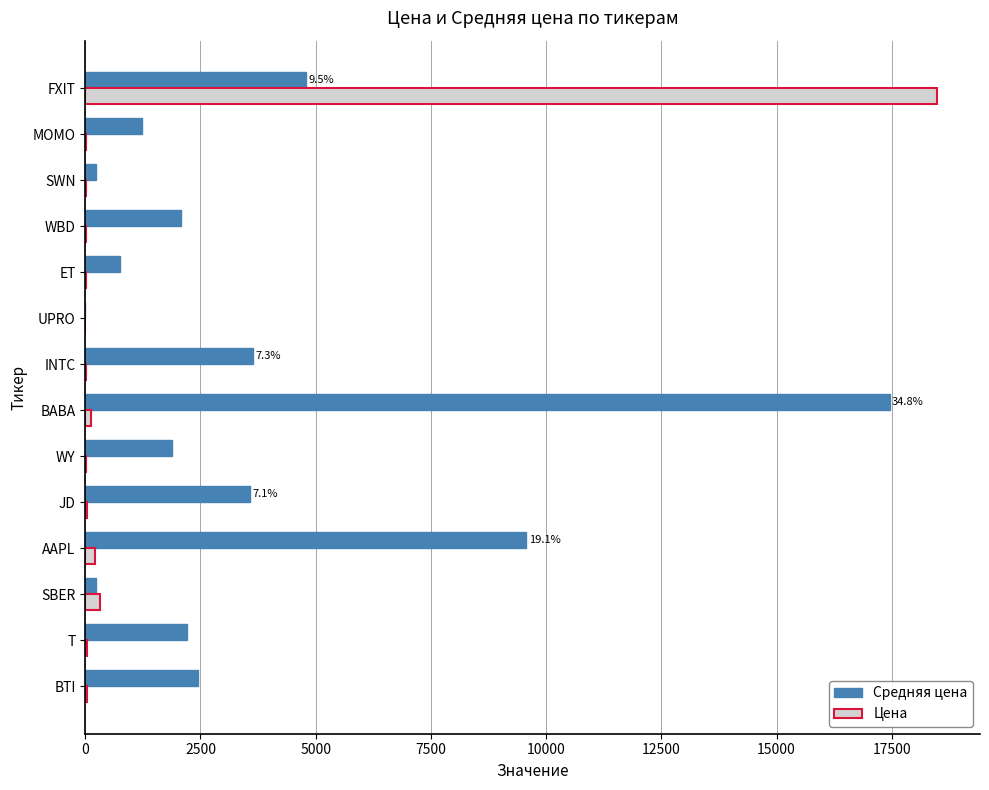

At which category is the sum across all series the highest?

FXIT